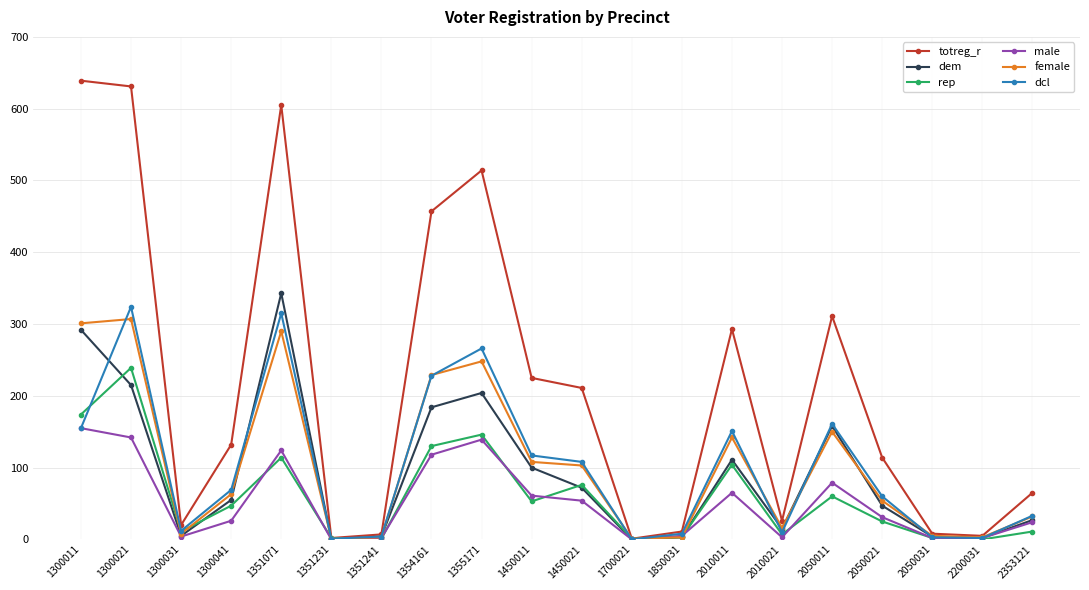

What is the value of the rep point at the 9th from the left?

146